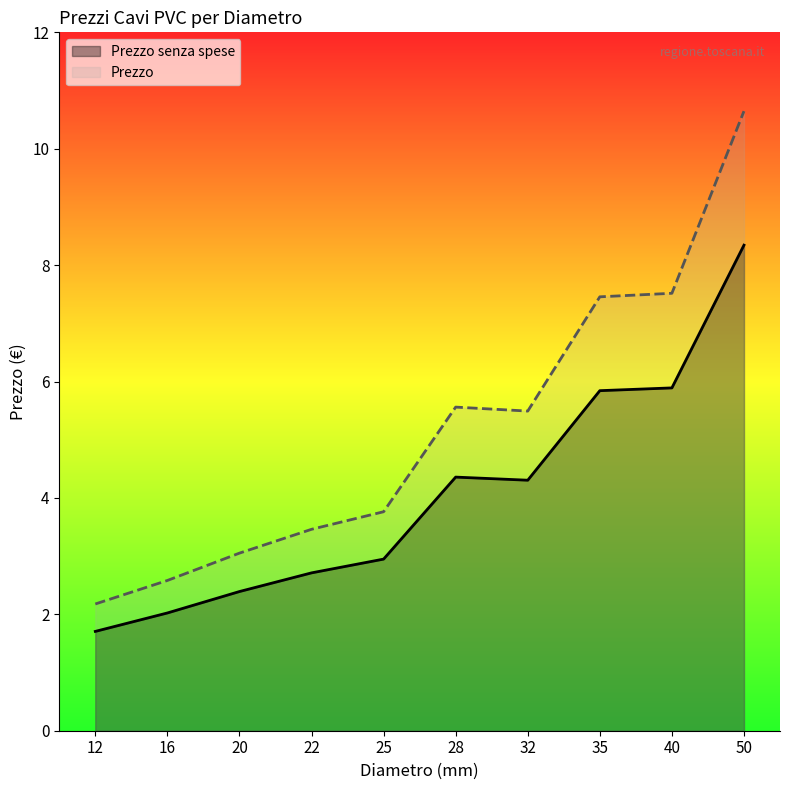

What is the value of the Prezzo point at the 6th from the left?

5.6